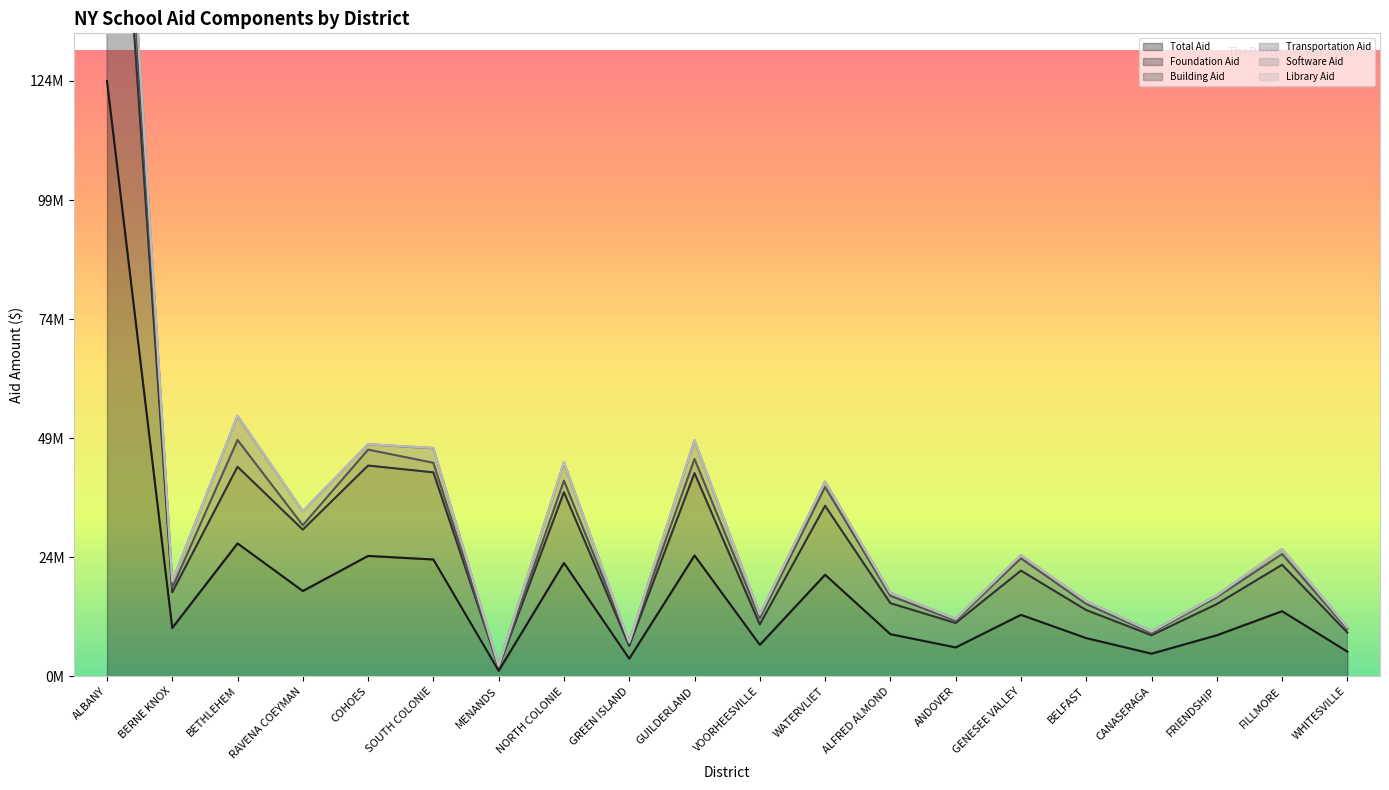

Which series has the widest spread of values?

Total Aid